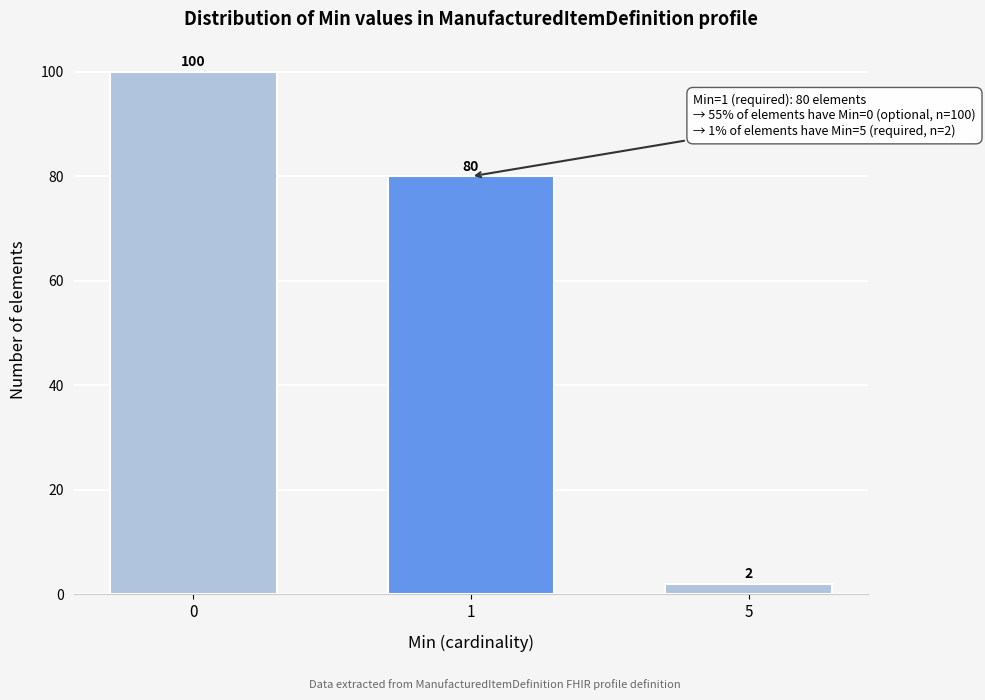

Reading left to right, transcribe all the data shown in this chart.

0=100	1=80	5=2